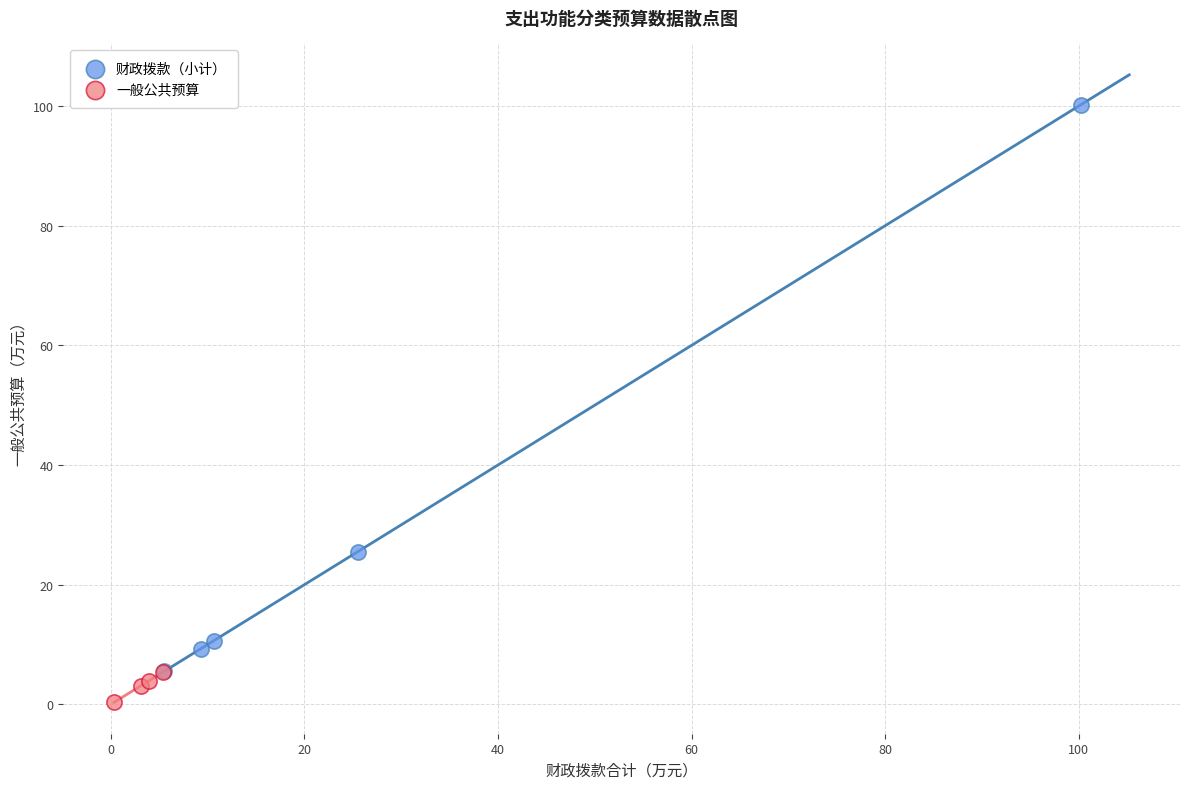

What are all the series names shown in the legend?

财政拨款（小计）, 一般公共预算